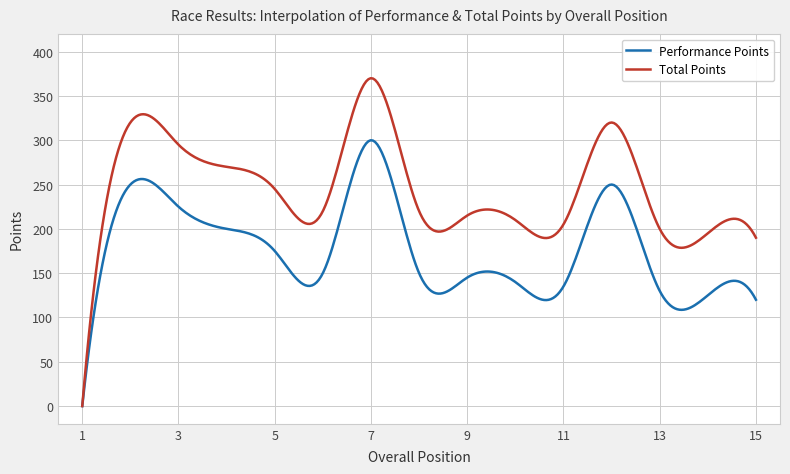

Which series has the widest spread of values?

Total Points